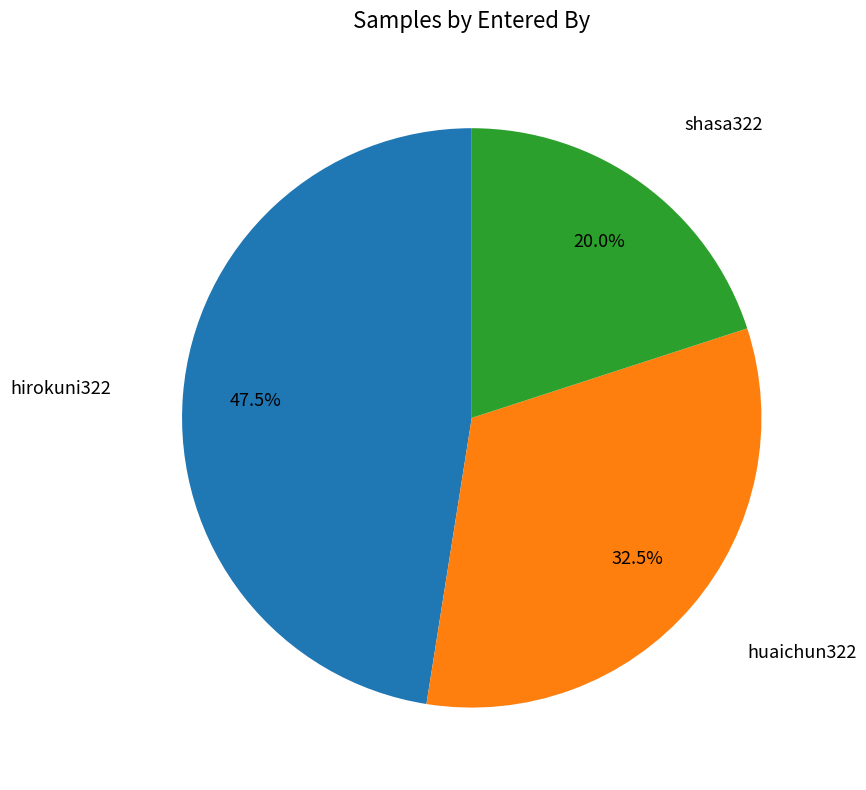

Does any single category account for the majority?

No